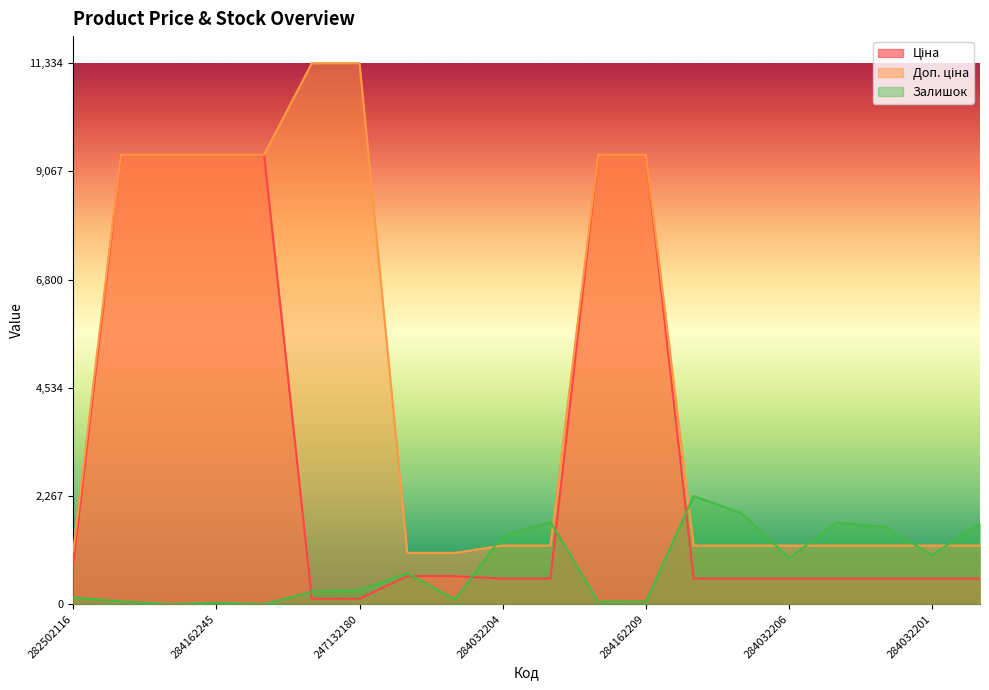

What is the greatest value displayed?

11334.0